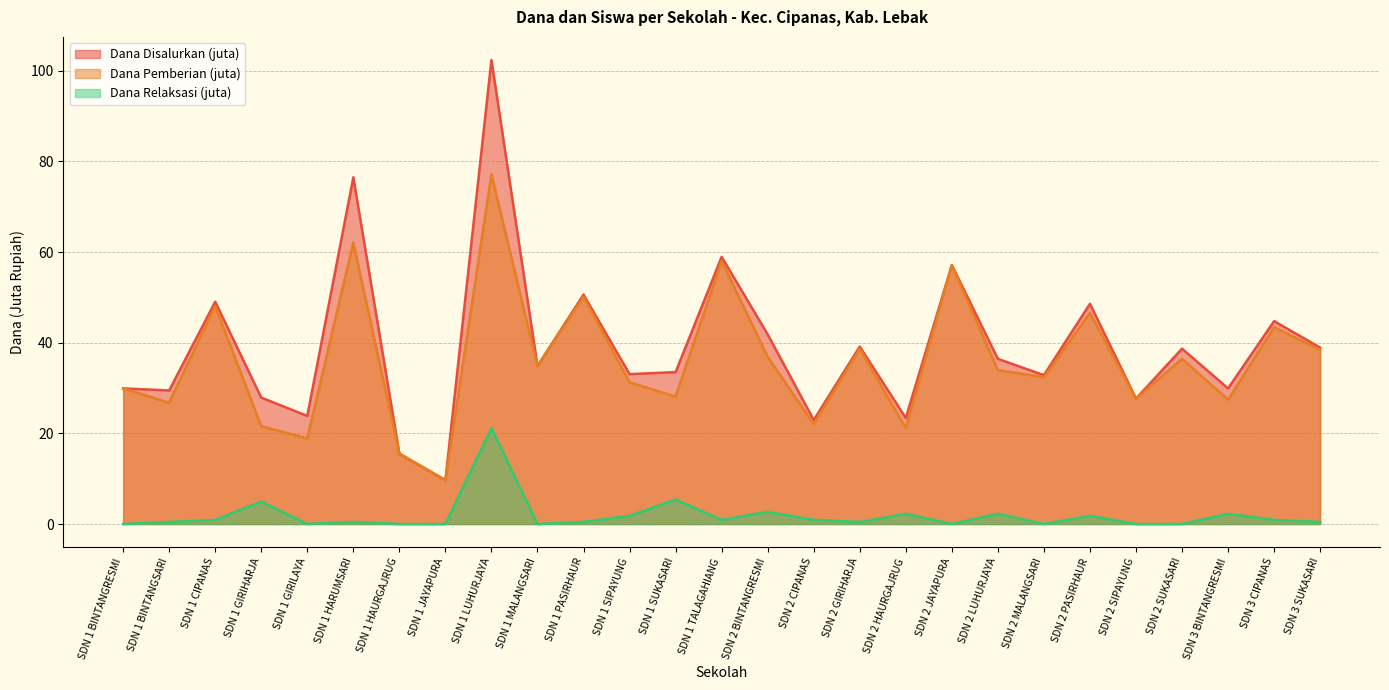

At how many categories does at least one series exceed 22?

25